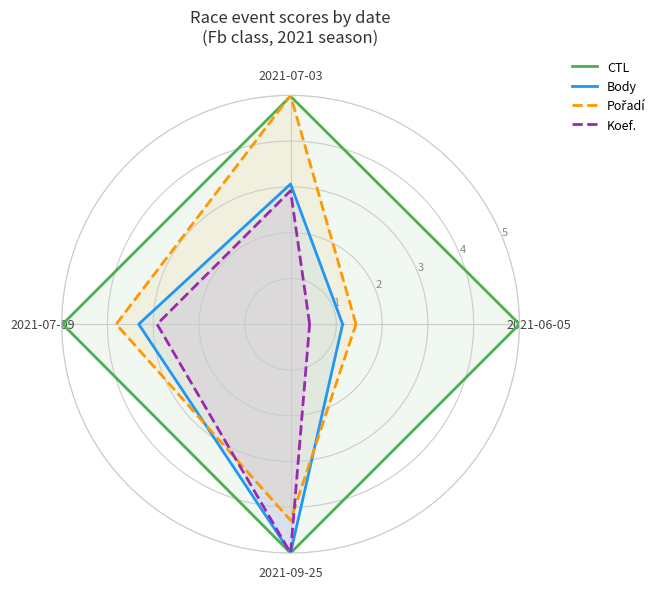

True or false: Body and Koef. cross at least once.

False